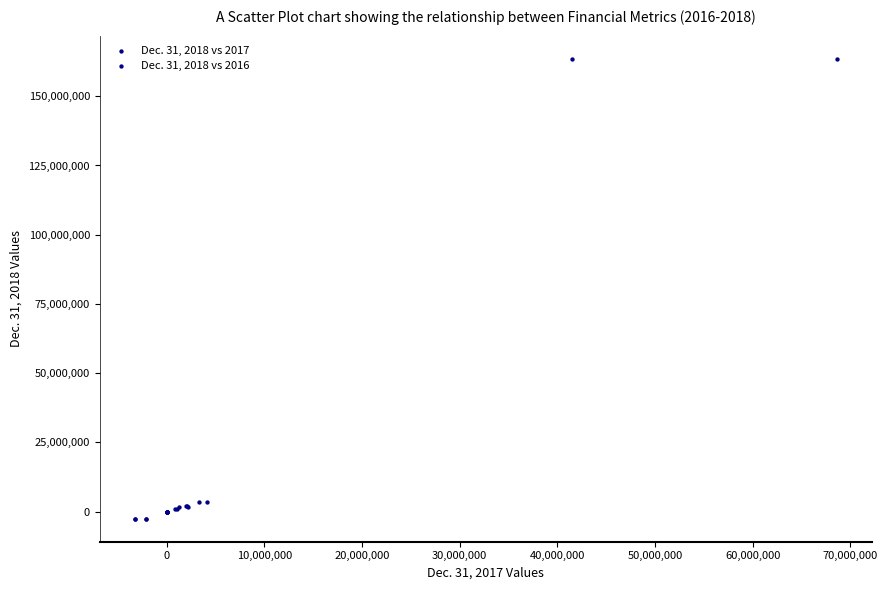

What are all the series names shown in the legend?

Dec. 31, 2018 vs 2017, Dec. 31, 2018 vs 2016